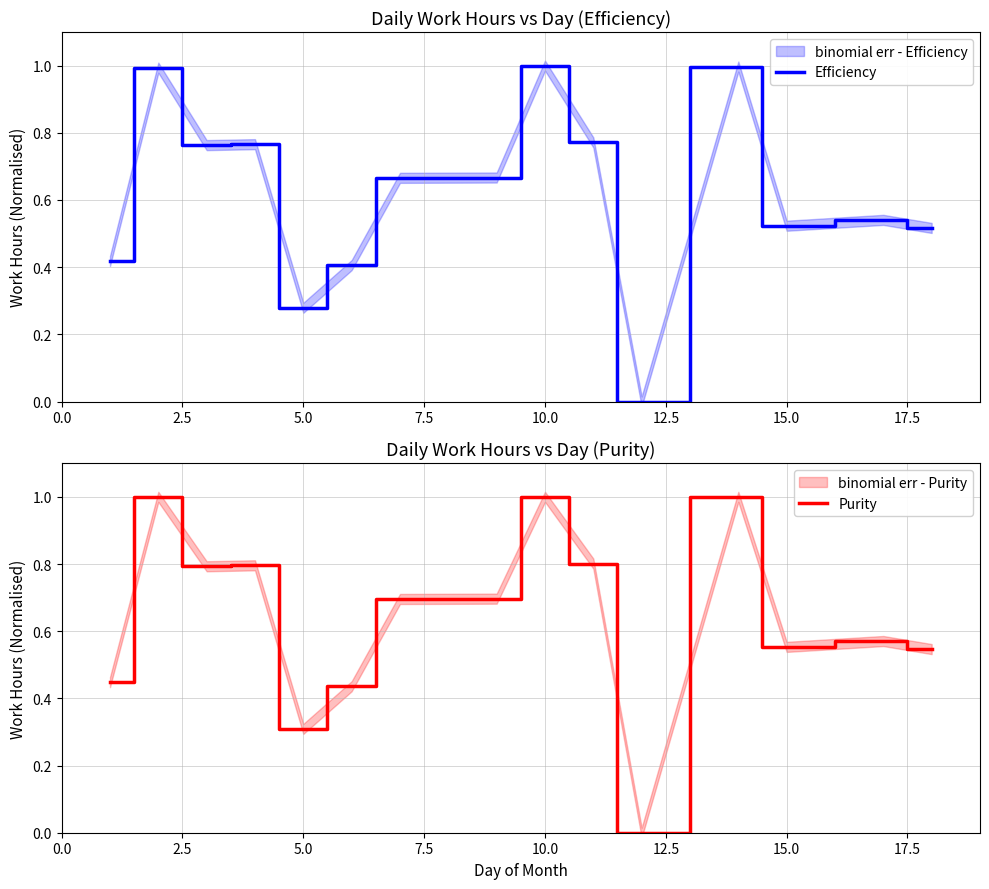

True or false: Efficiency and Purity cross at least once.

False